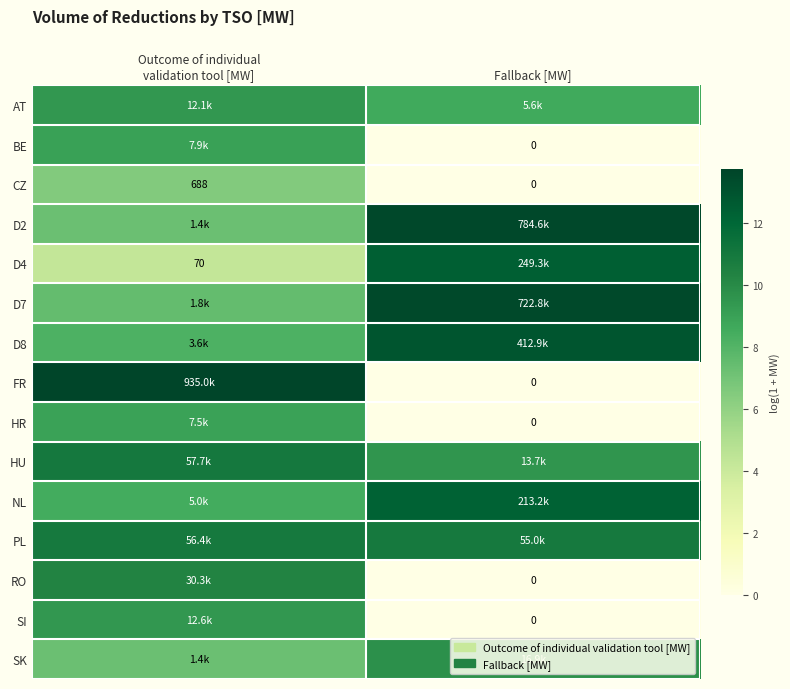

At how many categories does at least one series exceed 11?

2